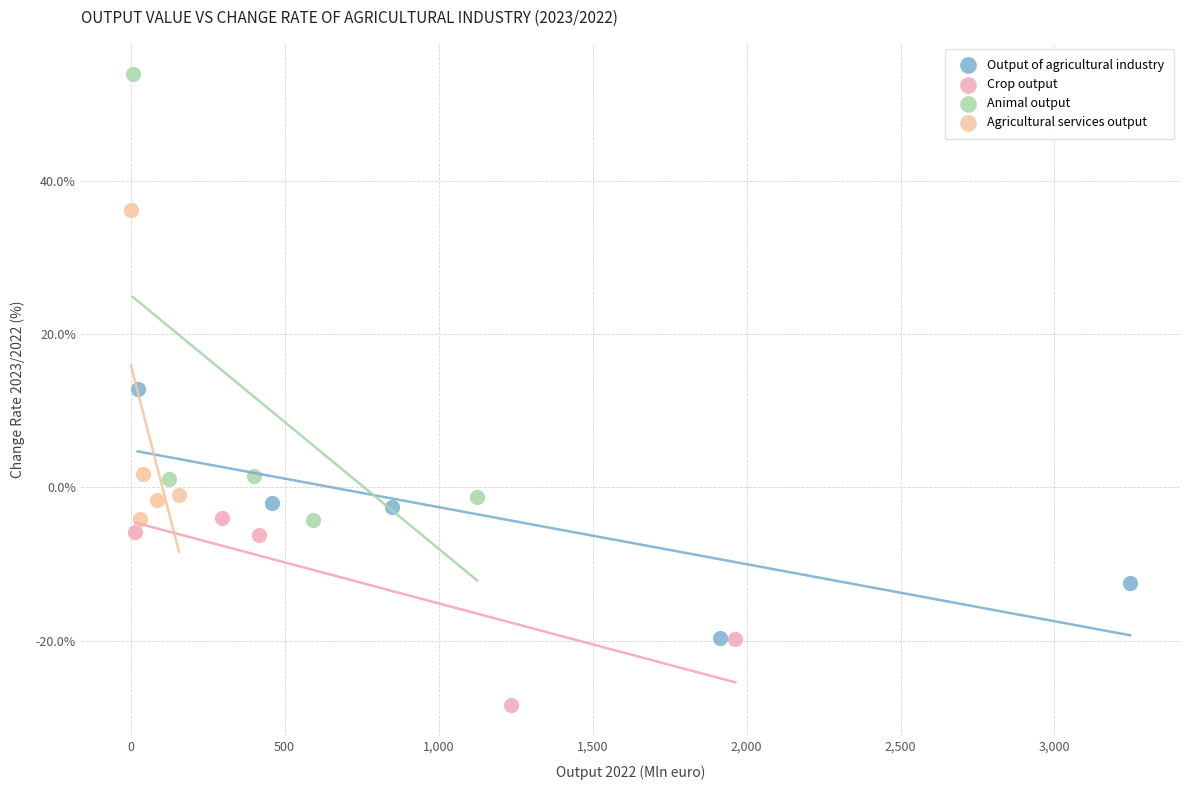

Which series reaches the minimum Y coordinate?

Crop output